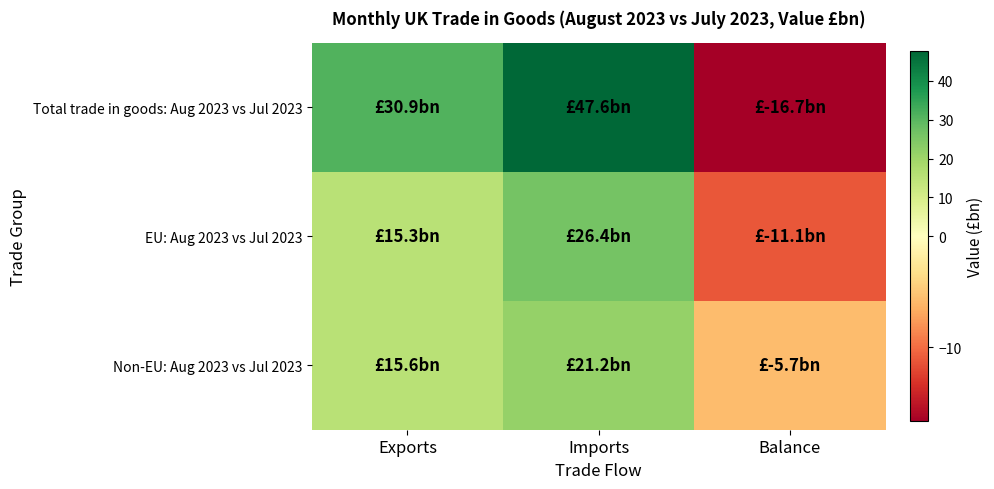

Which series has the largest total across all categories?

Total trade in goods: Aug 2023 vs Jul 2023